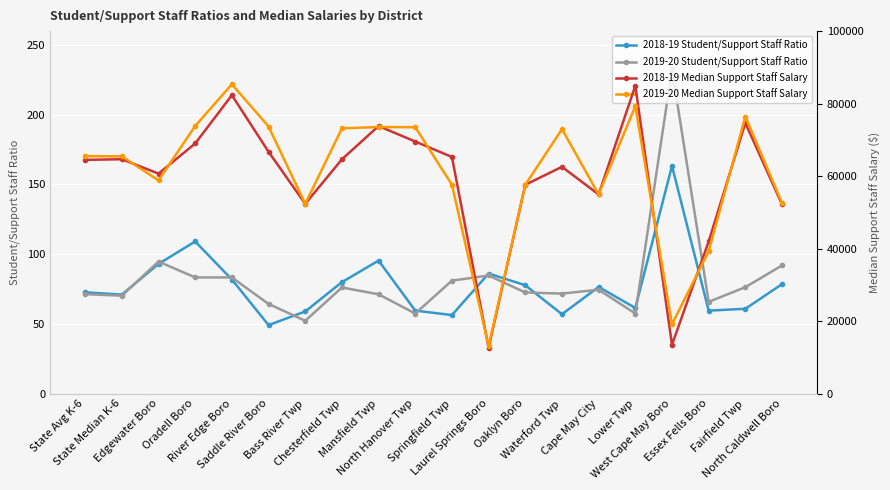

Rank the categories by 2018-19 Student/Support Staff Ratio value from lowest to highest.

Saddle River Boro, Springfield Twp, Waterford Twp, Bass River Twp, North Hanover Twp, Essex Fells Boro, Fairfield Twp, Lower Twp, State Median K-6, State Avg K-6, Cape May City, Oaklyn Boro, North Caldwell Boro, Chesterfield Twp, River Edge Boro, Laurel Springs Boro, Edgewater Boro, Mansfield Twp, Oradell Boro, West Cape May Boro